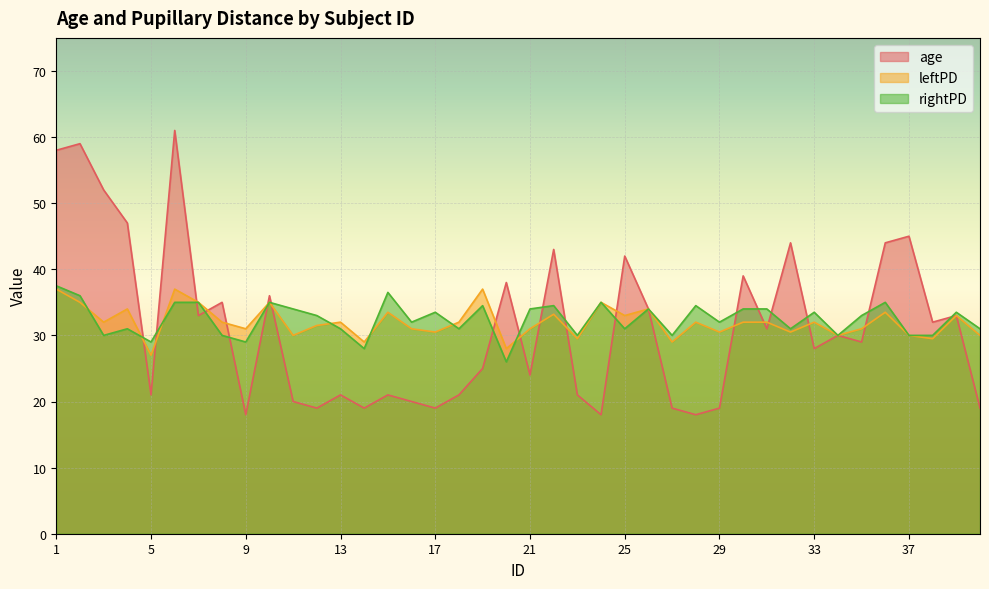

What is the total value across all series at 36?

112.5